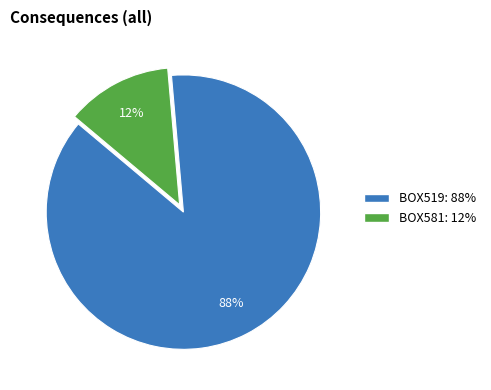

Count the number of slices in the pie.

2